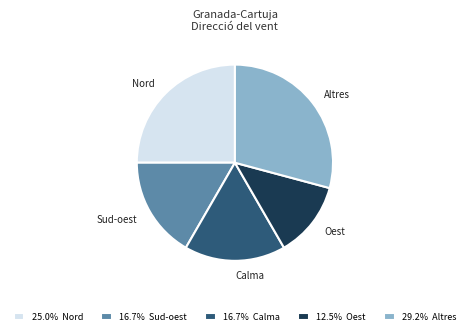

Does any single category account for the majority?

No